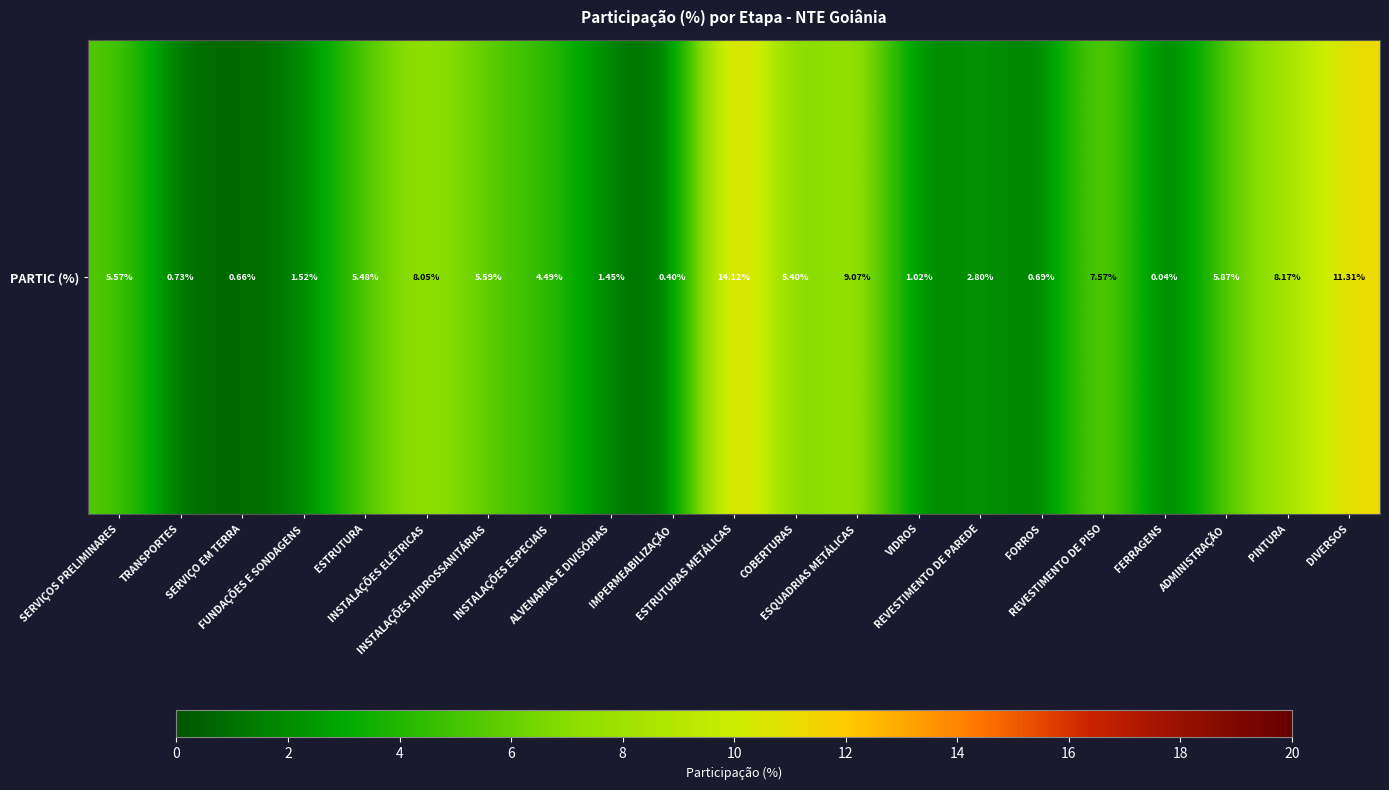

What is the change in value from COBERTURAS to VIDROS?

-4.4